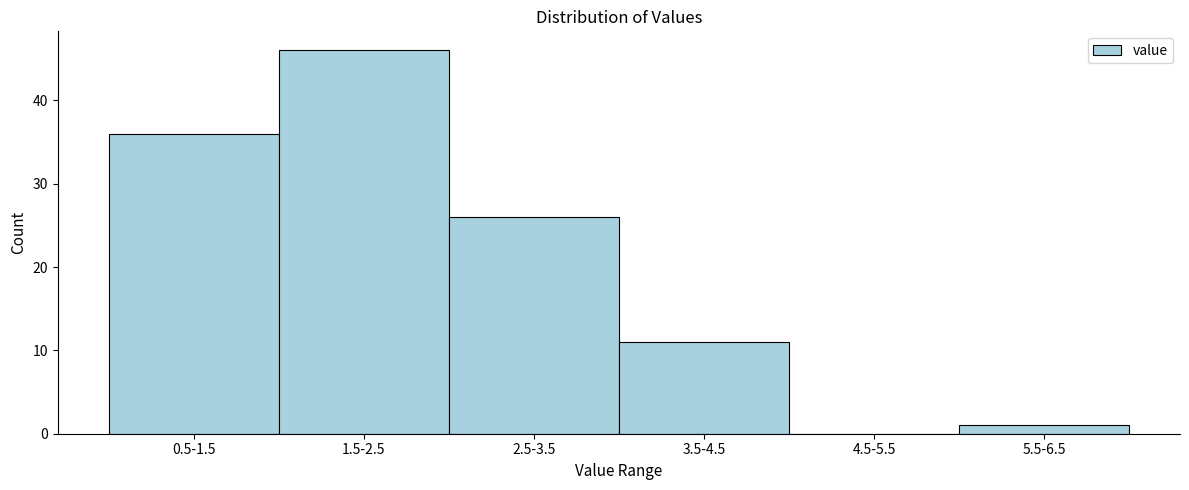

Reading right to left, extract all data points from this chart.

5.5-6.5=1	4.5-5.5=0	3.5-4.5=11	2.5-3.5=26	1.5-2.5=46	0.5-1.5=36